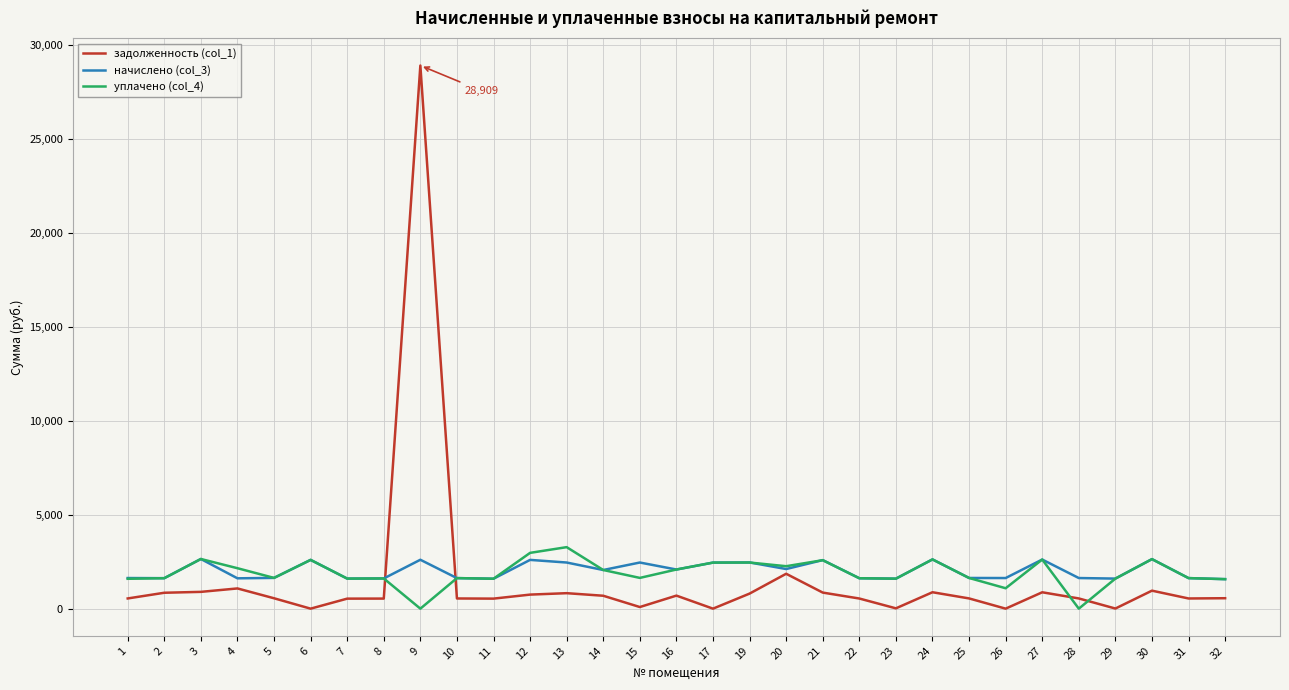

What is the highest value of the начислено (col_3) series?

2643.6